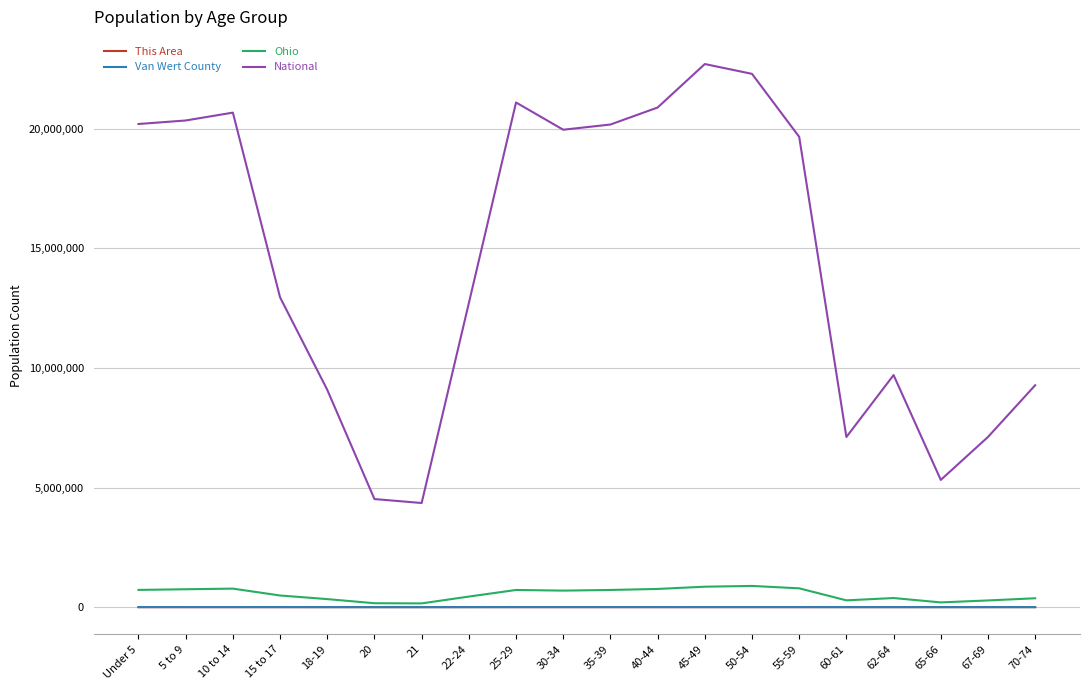

How many lines are shown in the chart?

4